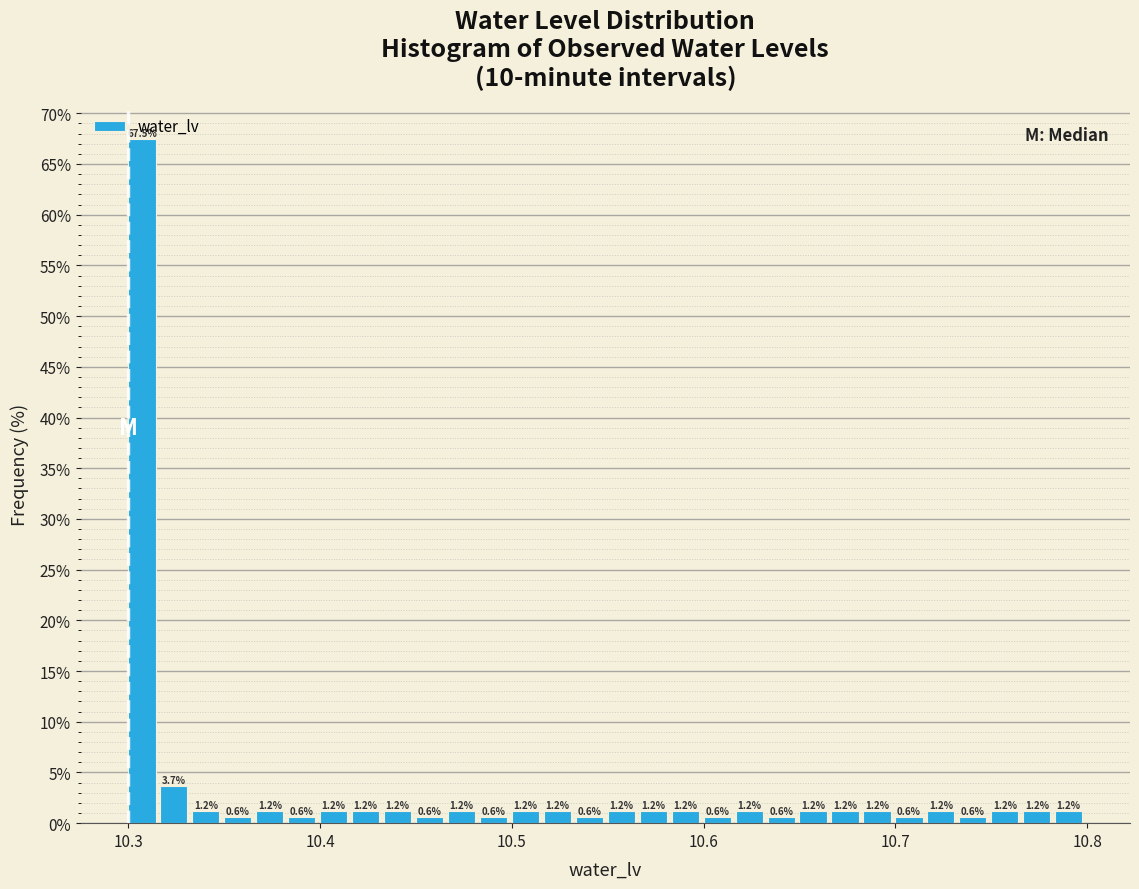

Around what value on the x-axis is the tallest bar? Give the approximate position of its centre, as read against the axis.

10.31